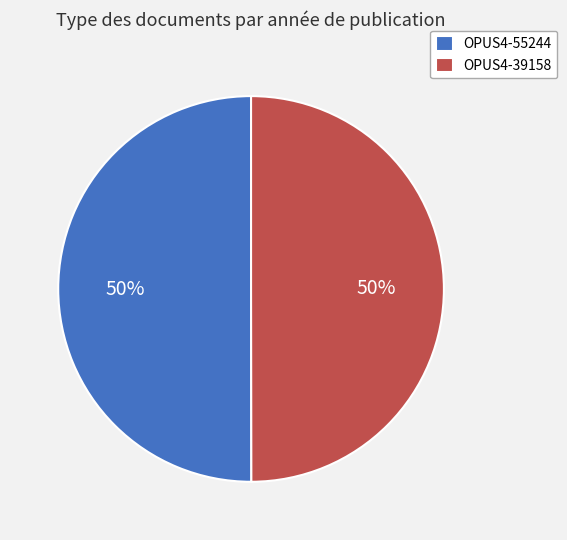

To the nearest percent, what portion does OPUS4-55244 represent?

50%